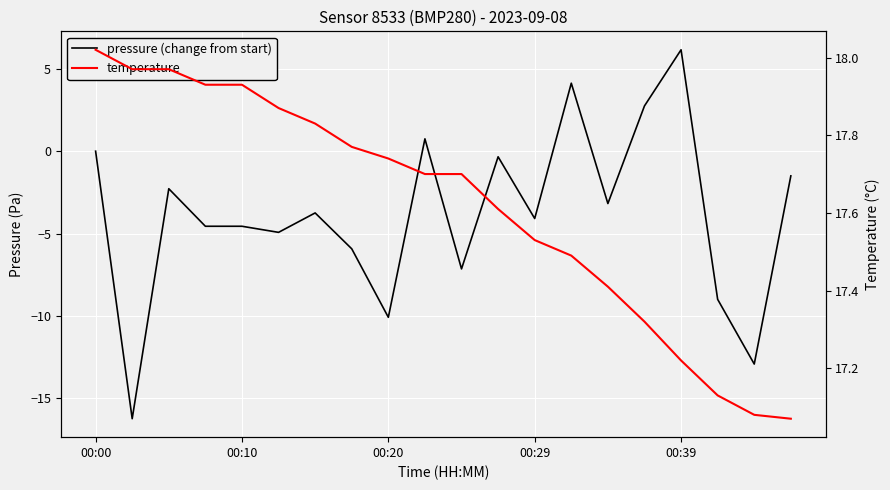

Between 6 and 18, which series saw the biggest shift?

pressure (change from start)